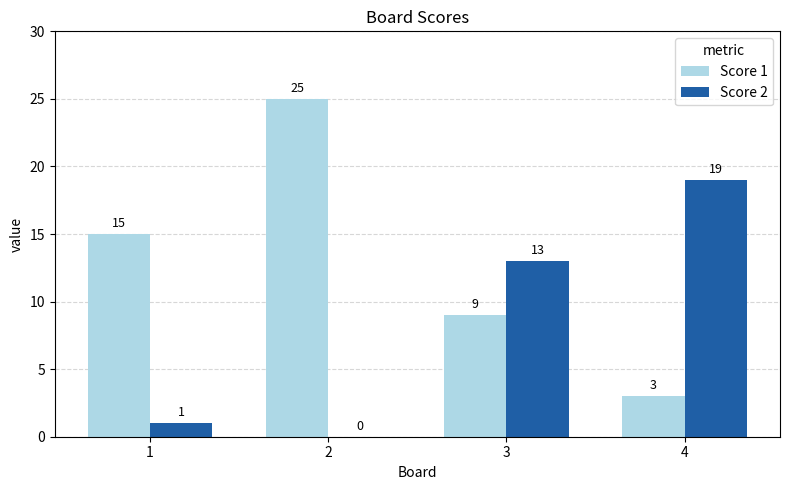

Are the bars horizontal?

No